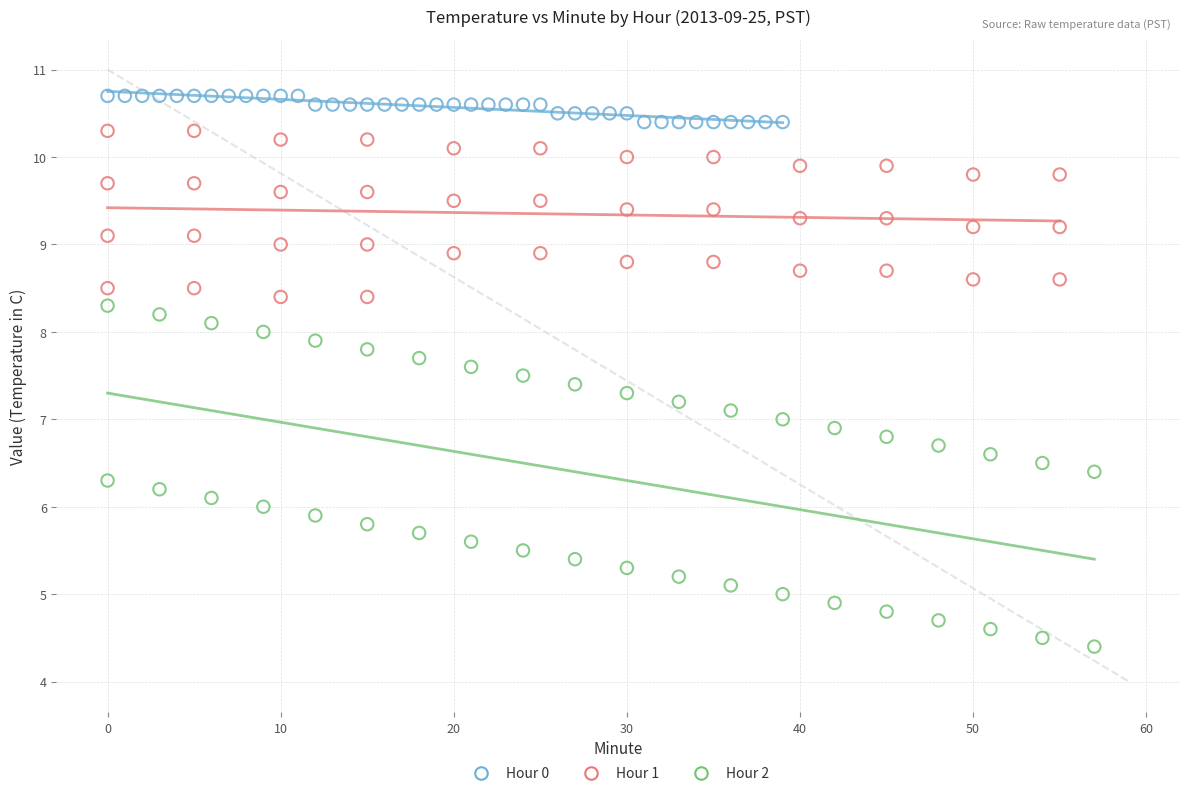

Which series contains the highest Y value?

Hour 0